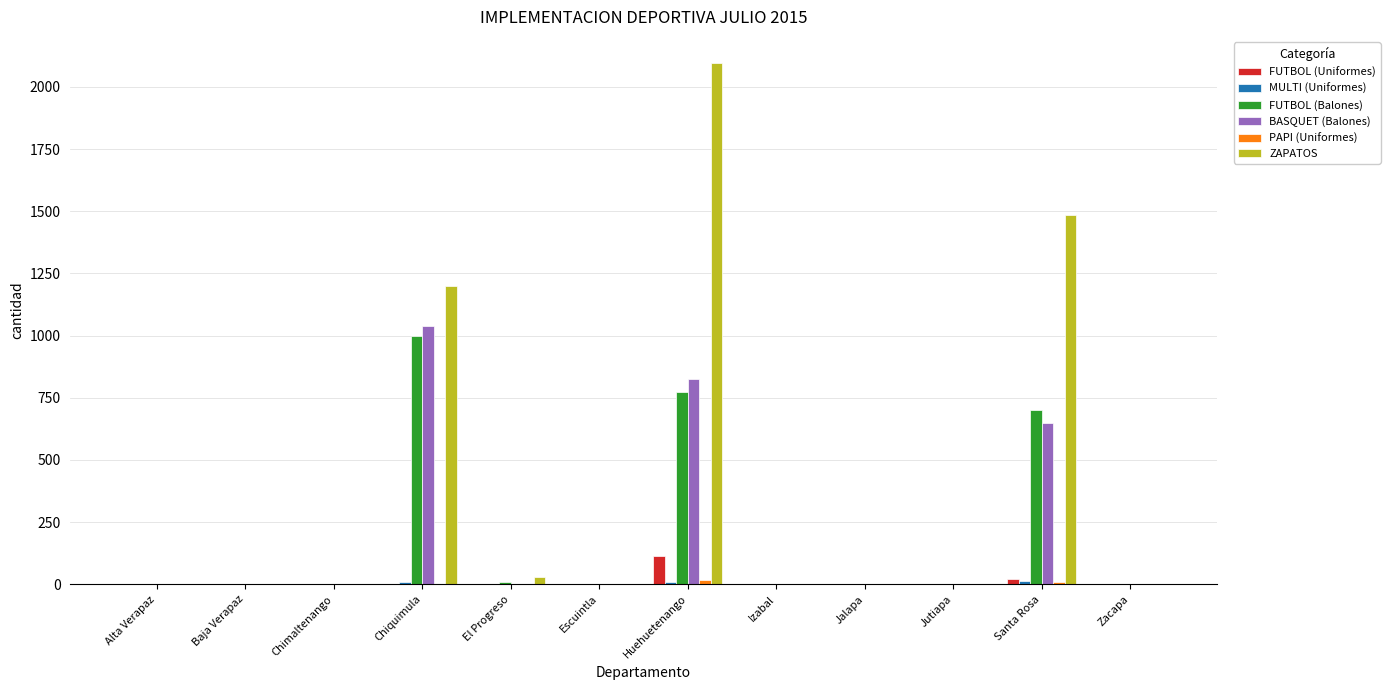

What is the sum of all FUTBOL (Balones) values?

2484